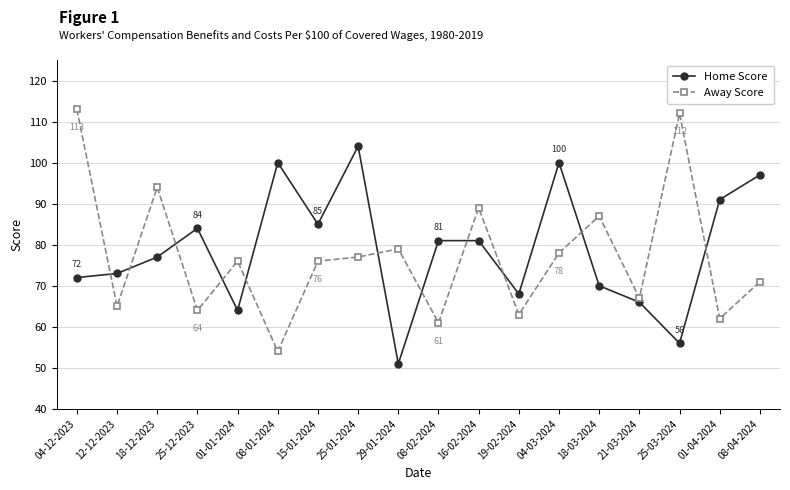

Read the Away Score value at 25-01-2024, to the nearest 5.

75